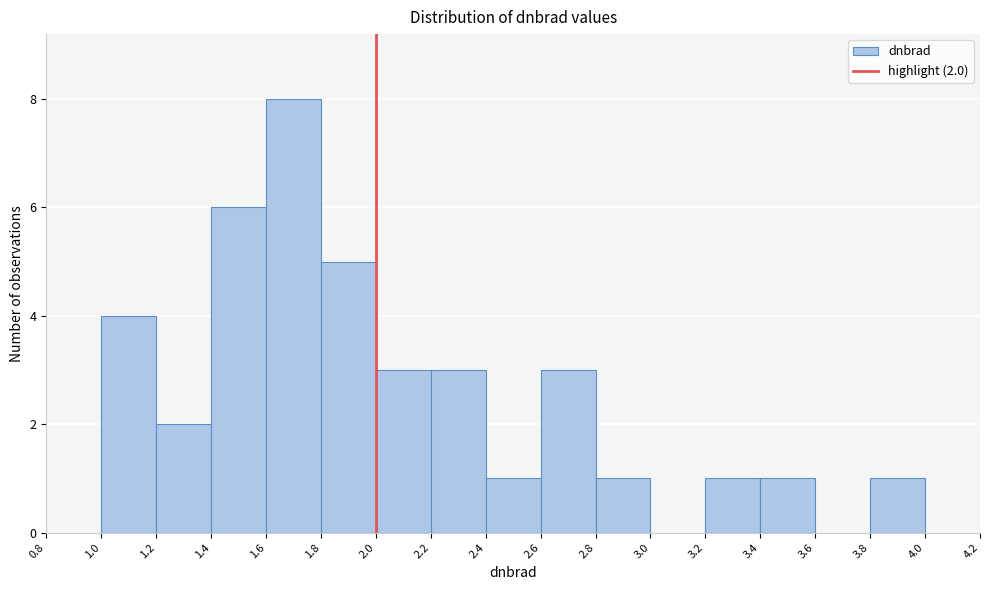

Which range on the x-axis has the tallest bar?

1.6 to 1.8